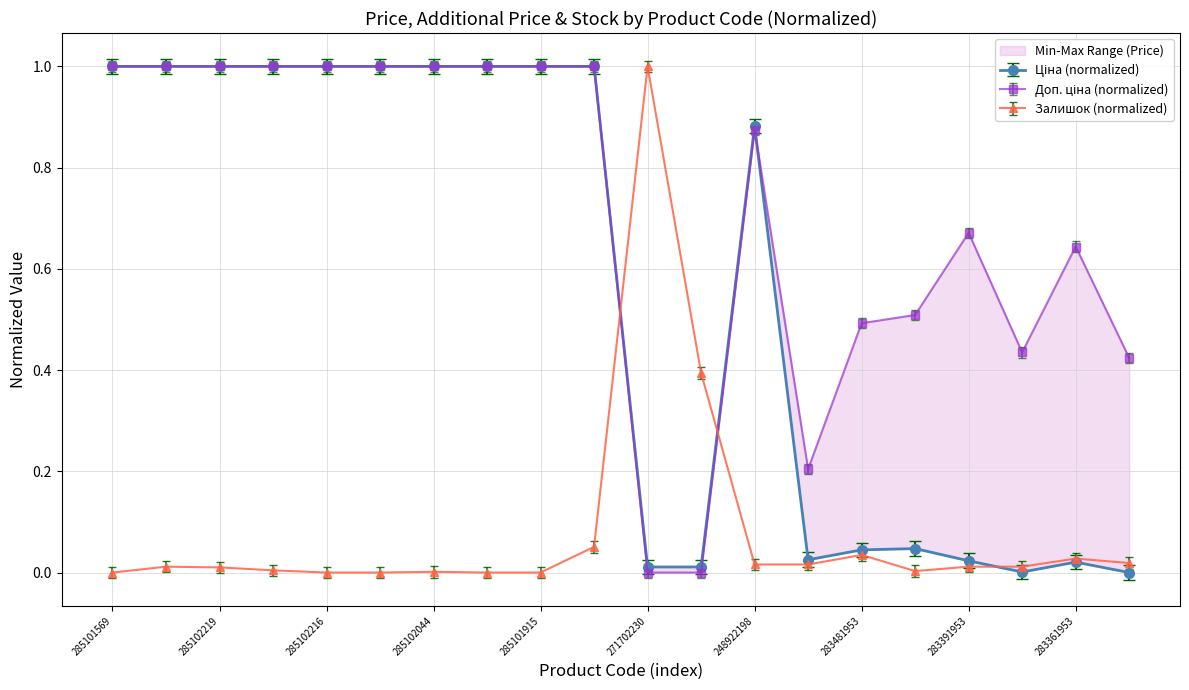

How many positive values does the Ціна series have?

19